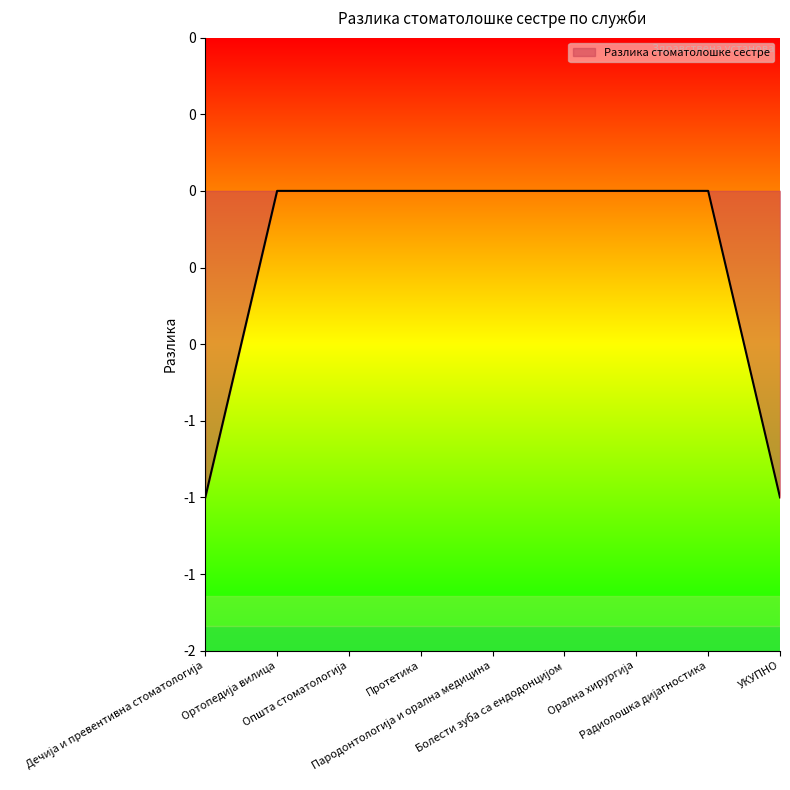

List the labels in order of value, smallest first.

Дечија и превентивна стоматологија, УКУПНО, Ортопедија вилица, Општа стоматологија, Протетика, Парoдонтологија и орална медицина, Болести зуба са ендодонцијом, Орална хирургија, Радиолошка дијагностика